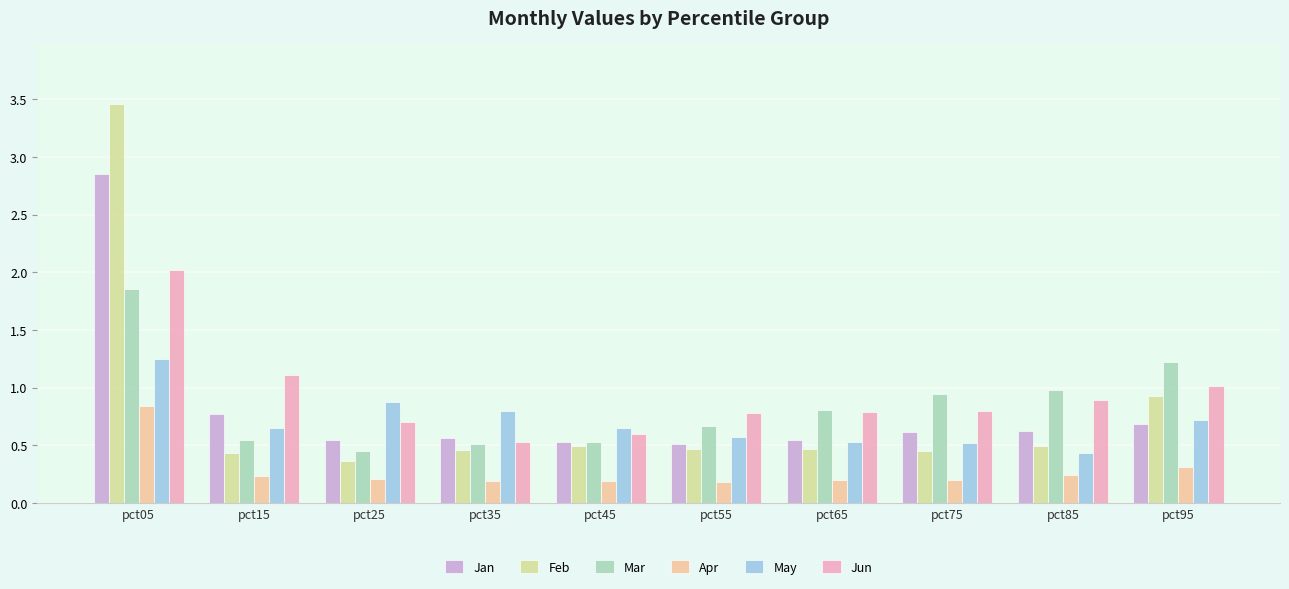

At which category is the sum across all series the highest?

pct05